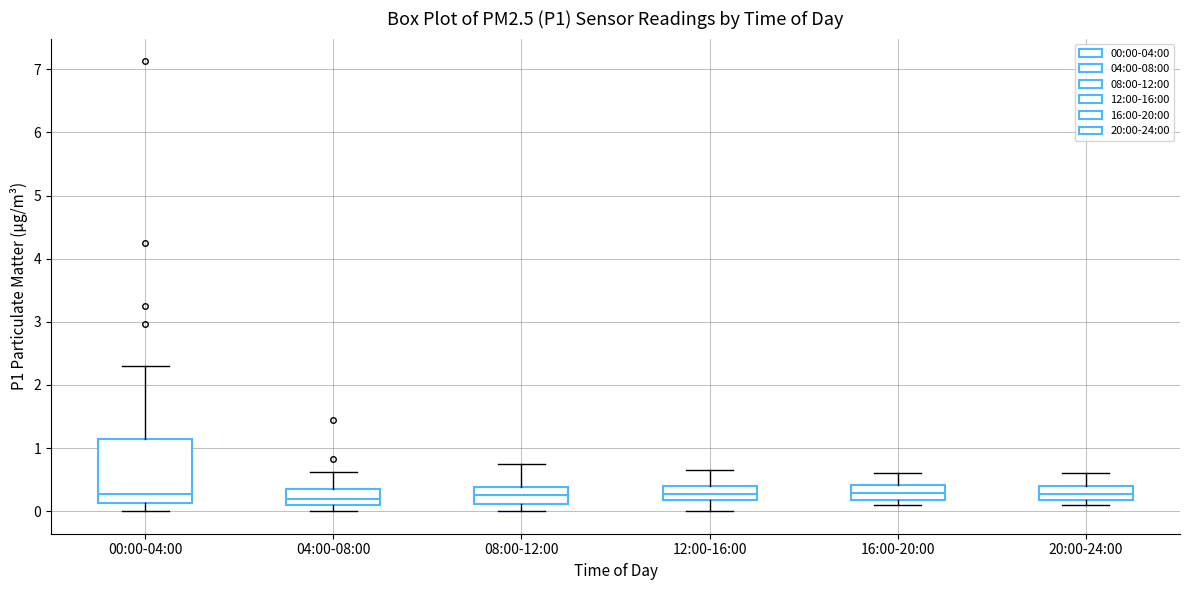

Comparing the boxes themselves (not the whiskers), which one is the tallest?

00:00-04:00